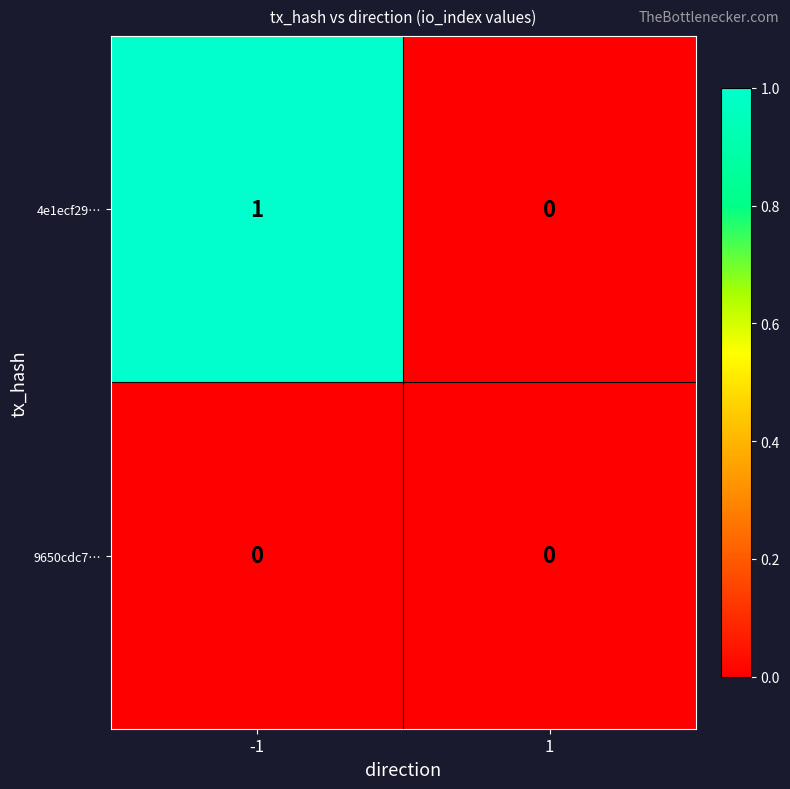

Is it true that 4e1ecf29… equals 1 at -1?

True